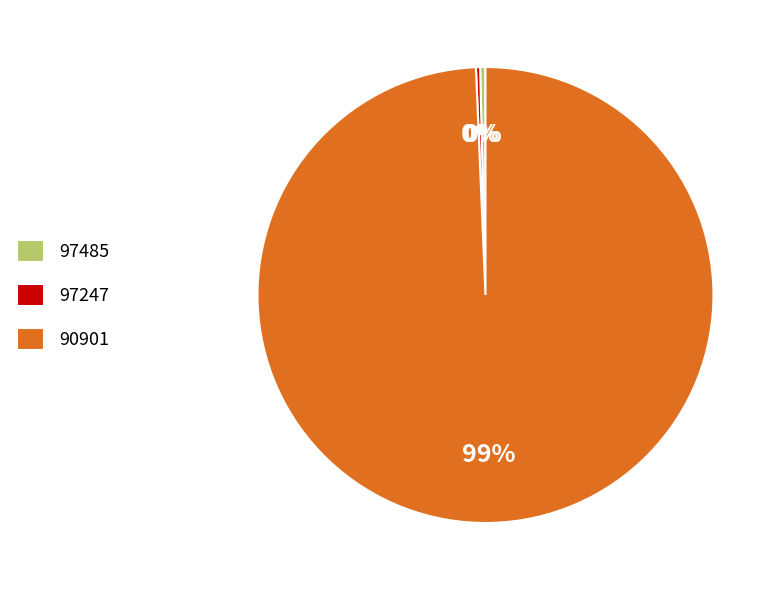

What is the majority slice?

90901